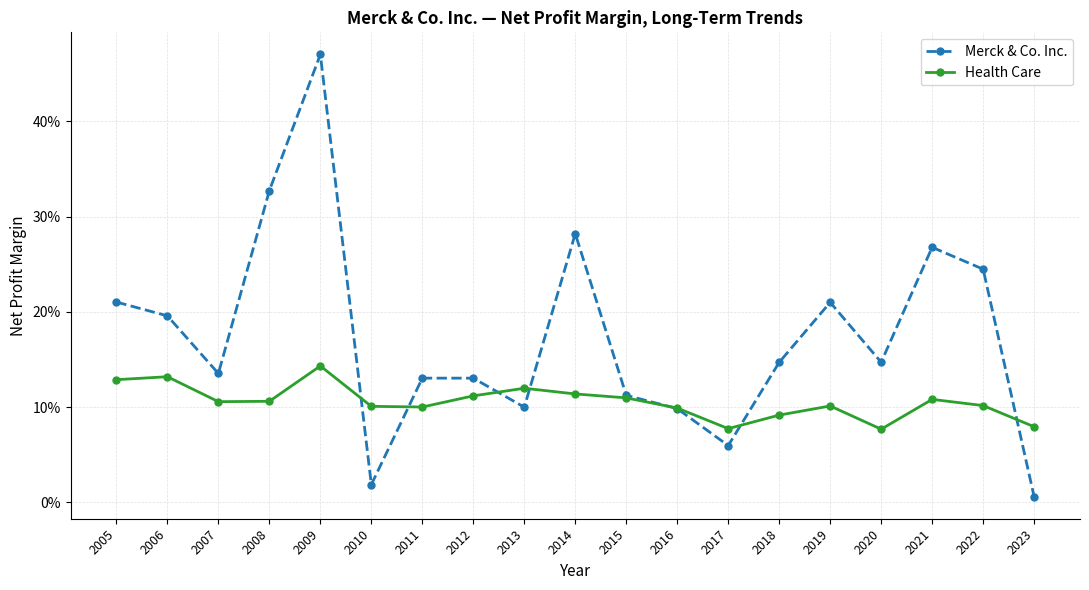

List the series in order of their peak value, lowest first.

Health Care, Merck & Co. Inc.